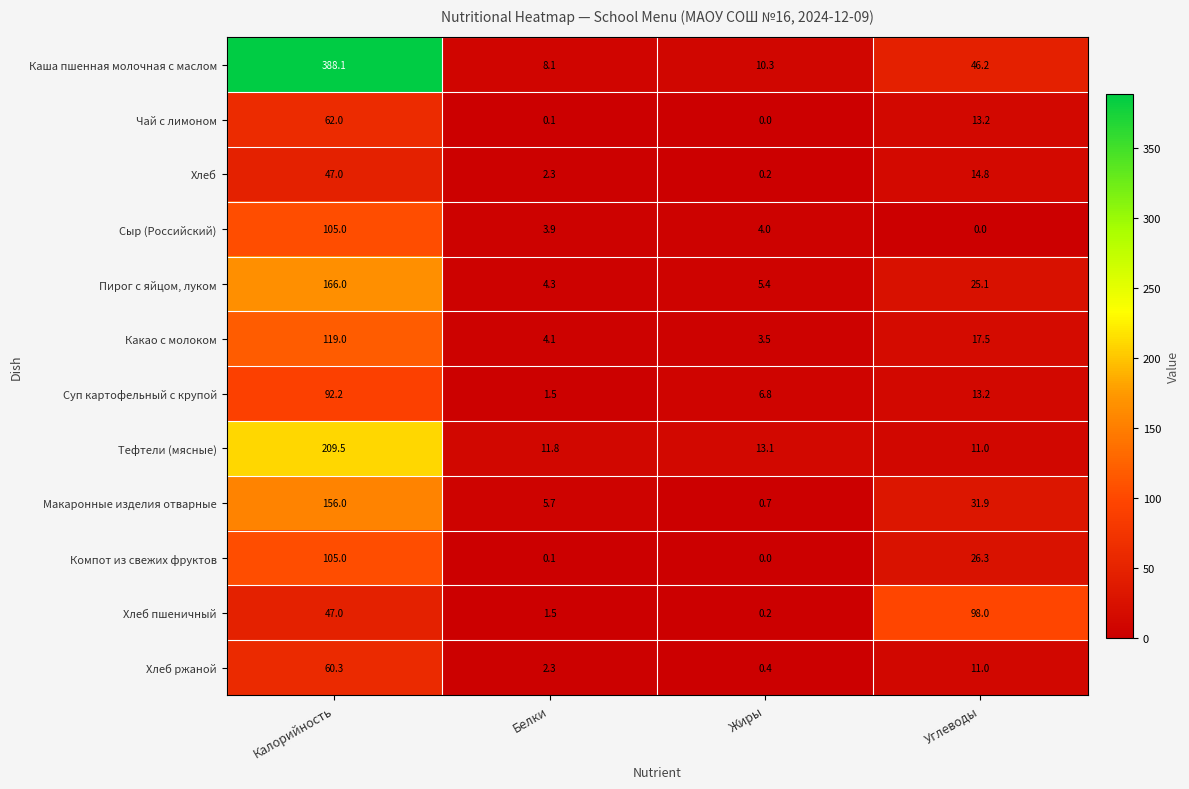

The value of Хлеб ржаной at Белки is 2.3. True or false?

True